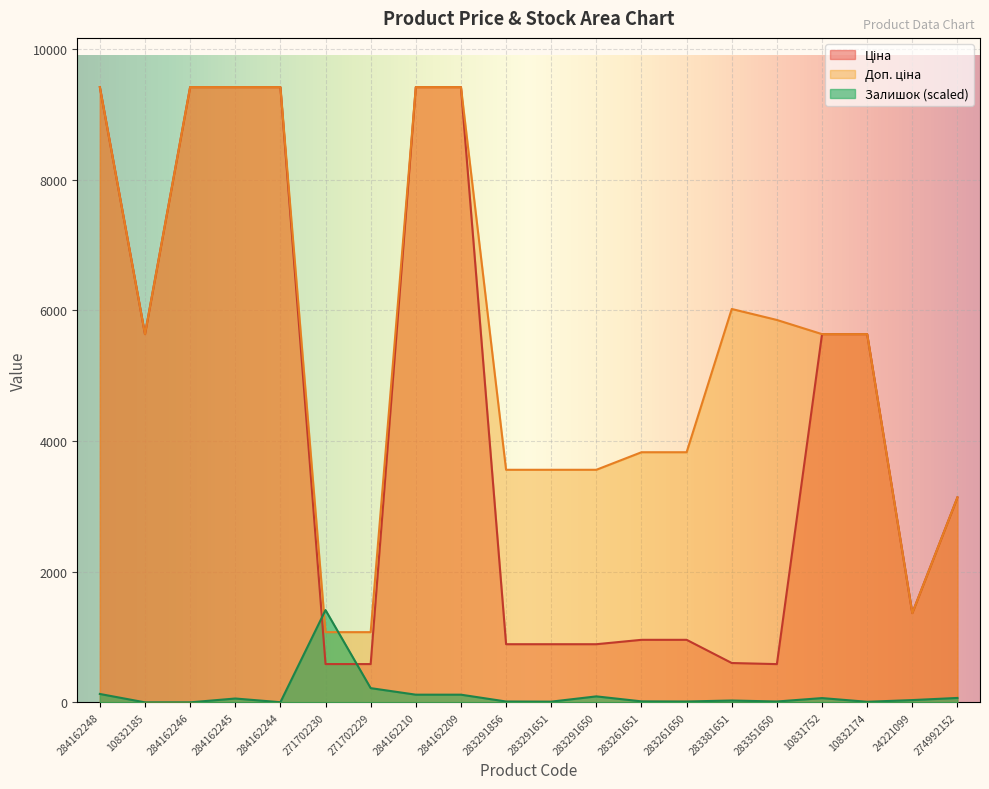

What is the label of the 15th point from the right?

271702230